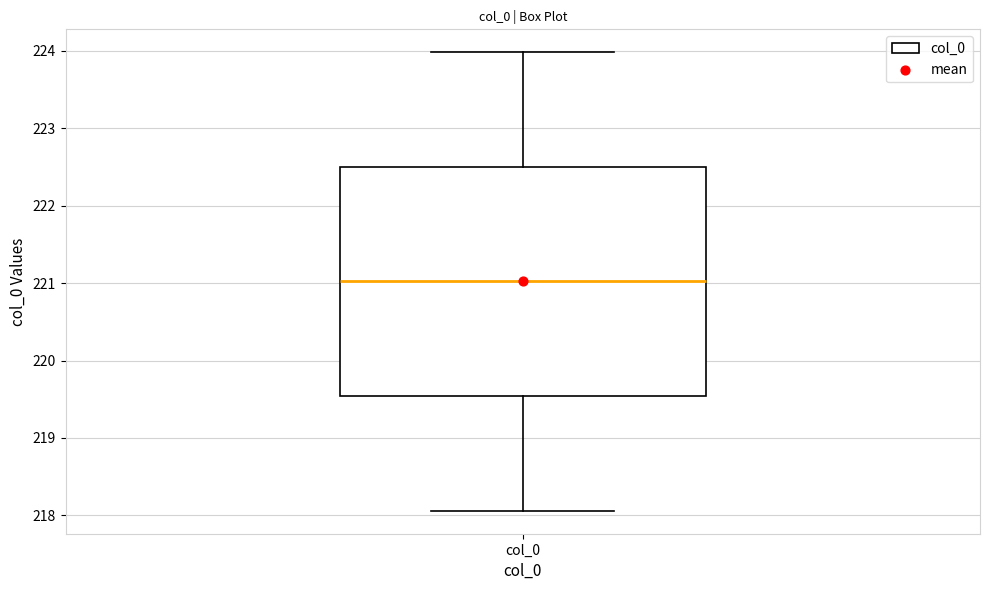

Read this box plot against the y-axis: the position of the median line, the range covered by the box, and the ends of both whiskers. The values are not printed on the chart, so give them approximately, as read against the axis.

median 221.0, box 219.5 to 222.5, whiskers 218.1 to 224.0